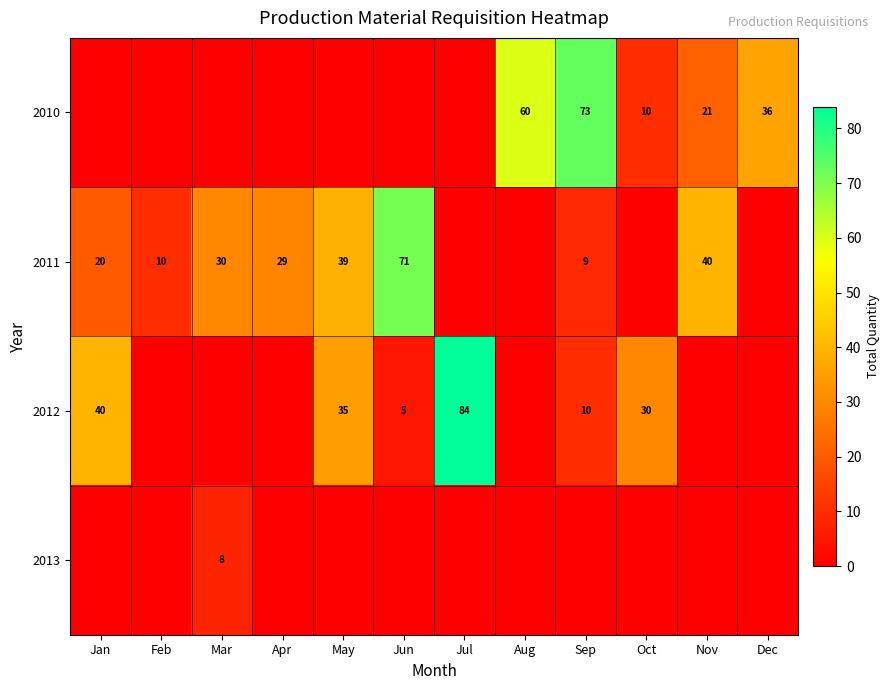

The 2012 series shows 2 at Jun. True or false?

False